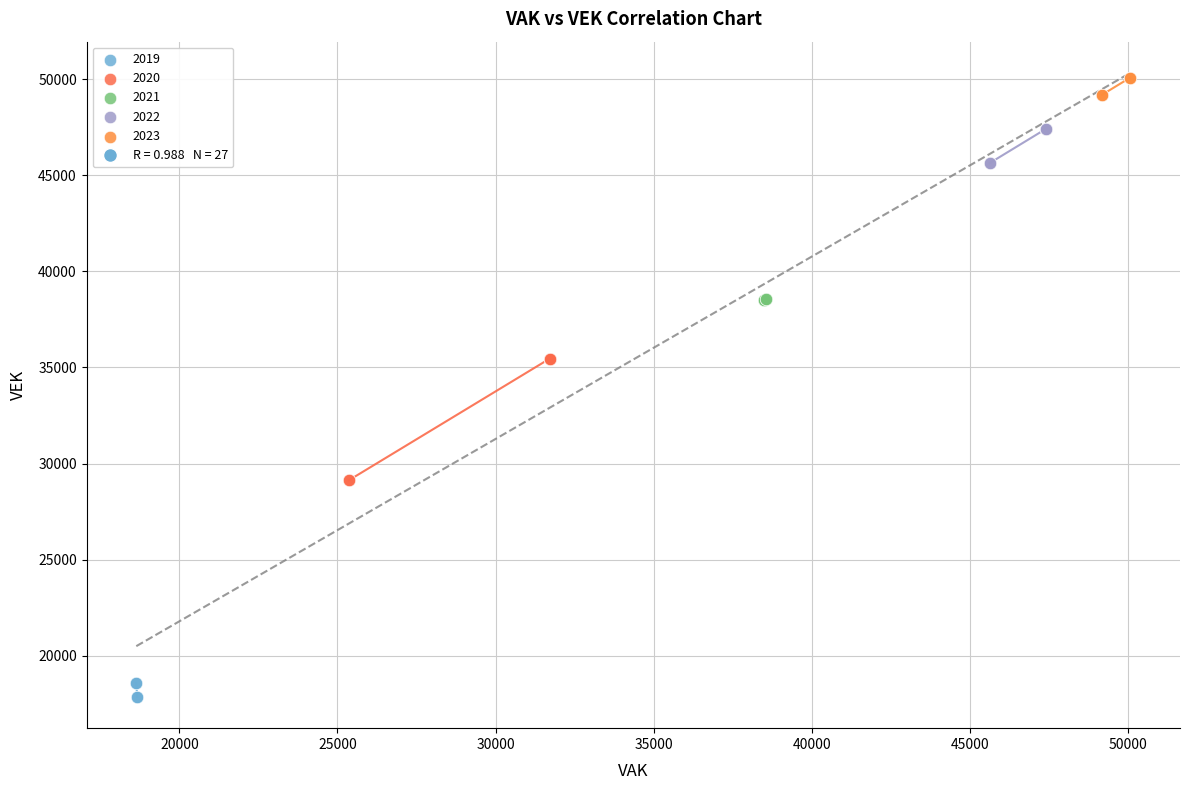

Which series contains the highest Y value?

2023